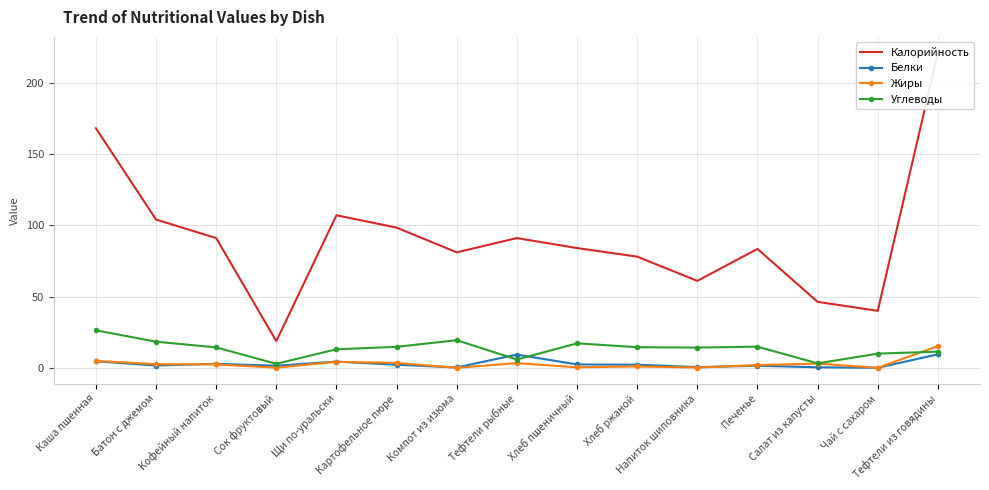

What is the label of the 15th point from the right?

Каша пшенная